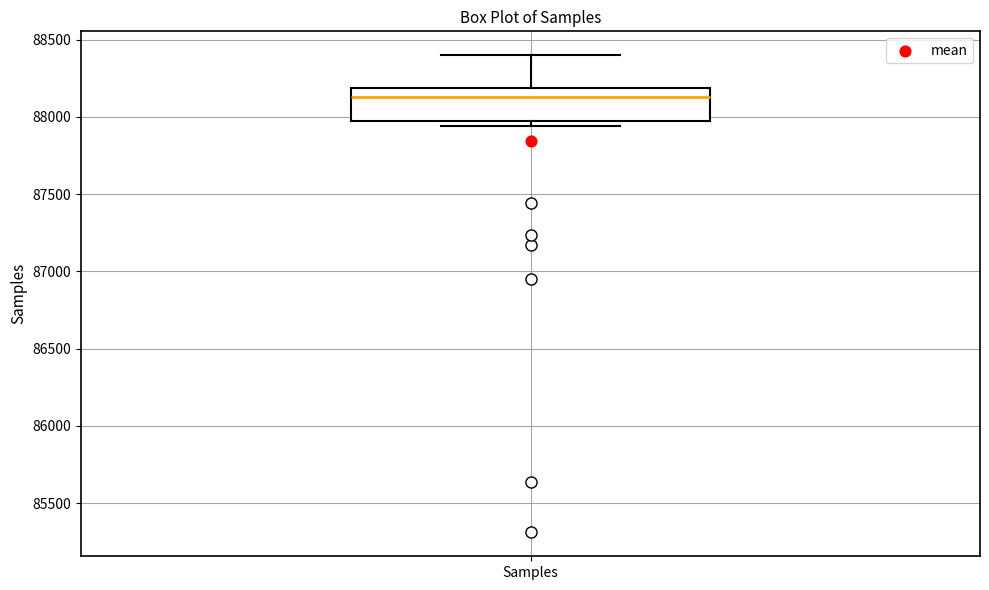

Where is the lower edge of the box for Samples on the y-axis? The values are not printed on the chart, so give them approximately, as read against the axis.

87950